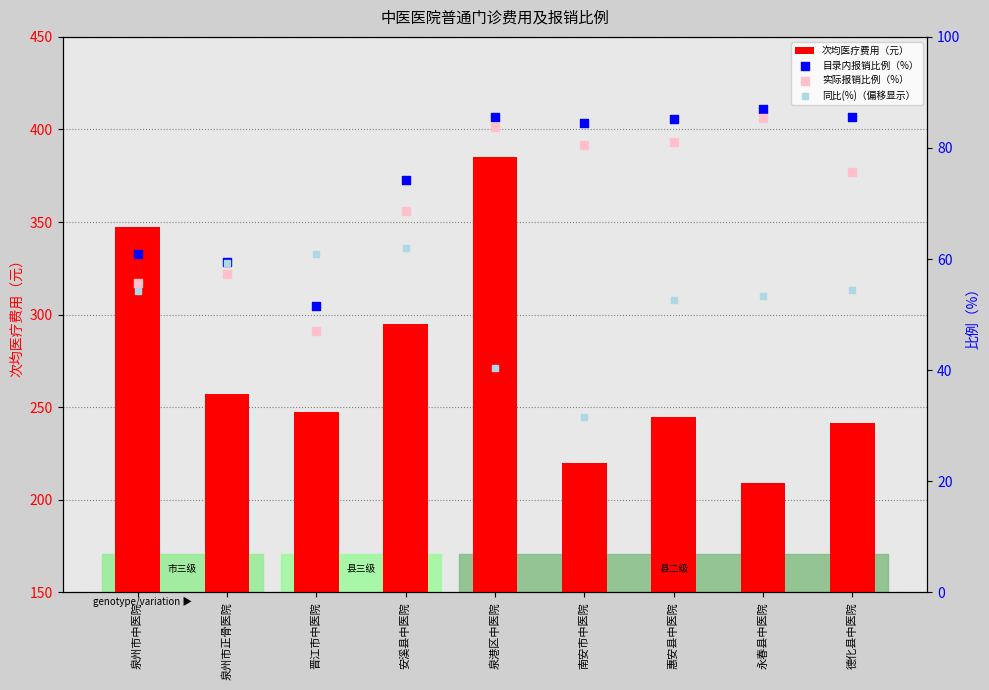

What is the total value across all series at 晋江市中医院?

407.0